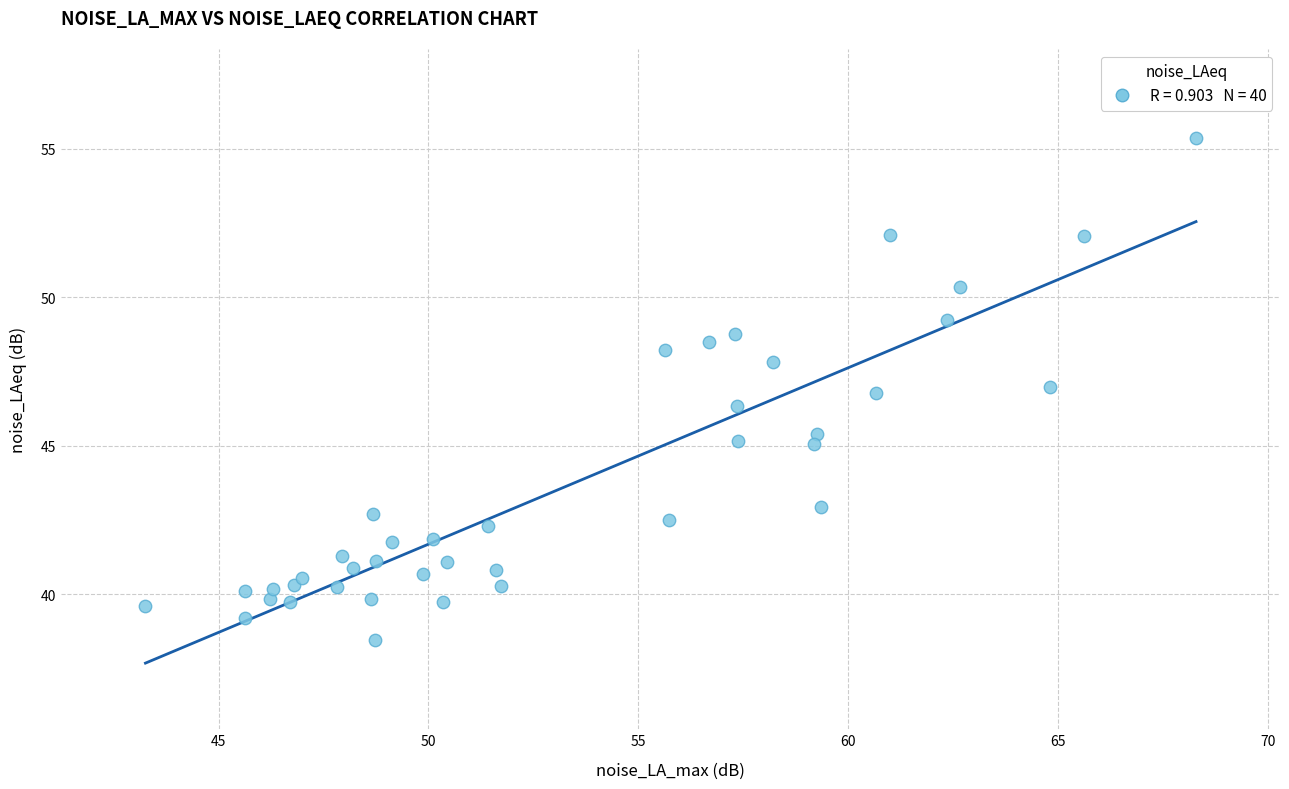

What is the range of X values (max minus min)?

25.0